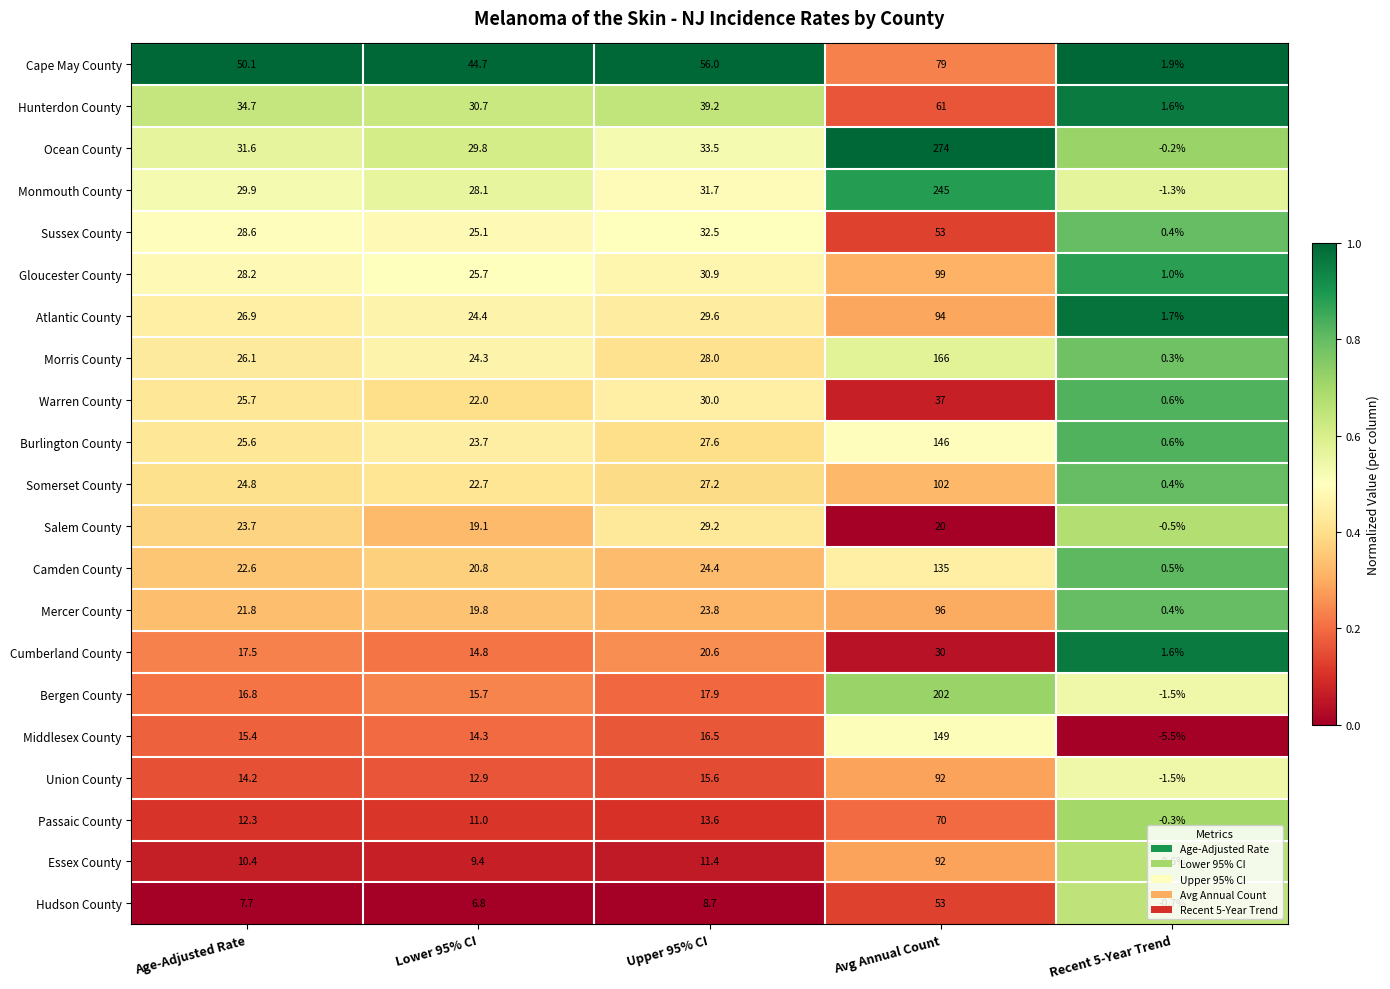

What is the difference between the maximum and minimum values in the Passaic County series?

70.3